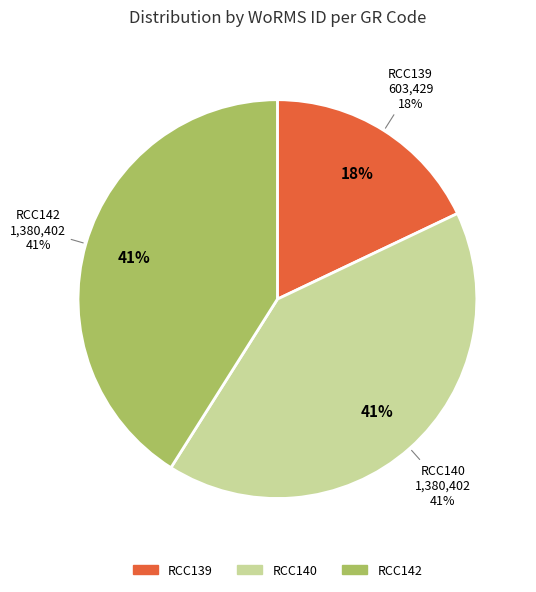

To the nearest percent, what percentage of the pie is RCC139?

18%